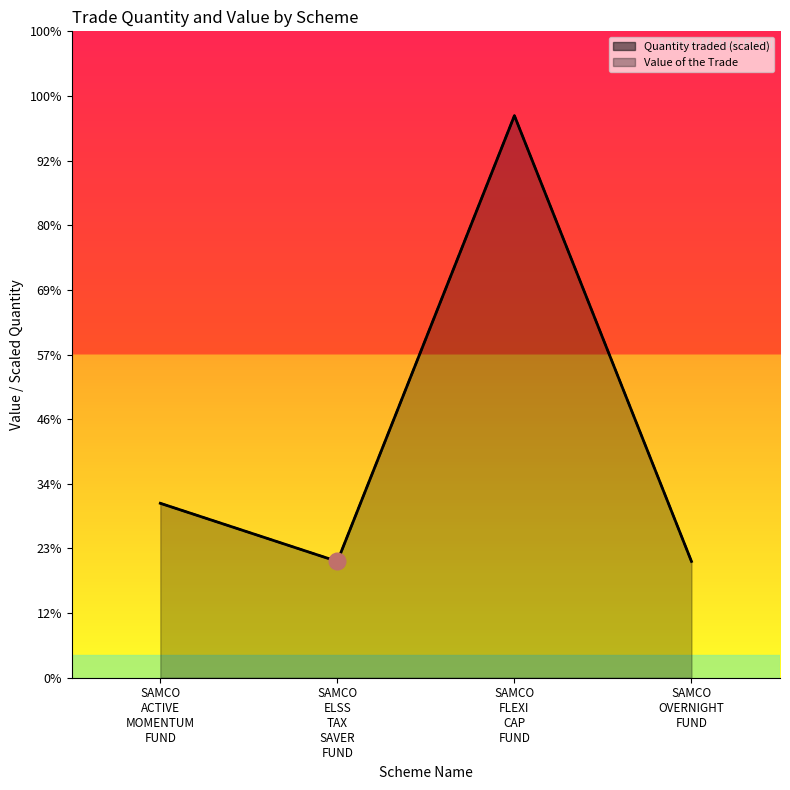

At how many categories does at least one series exceed 2389526?

1